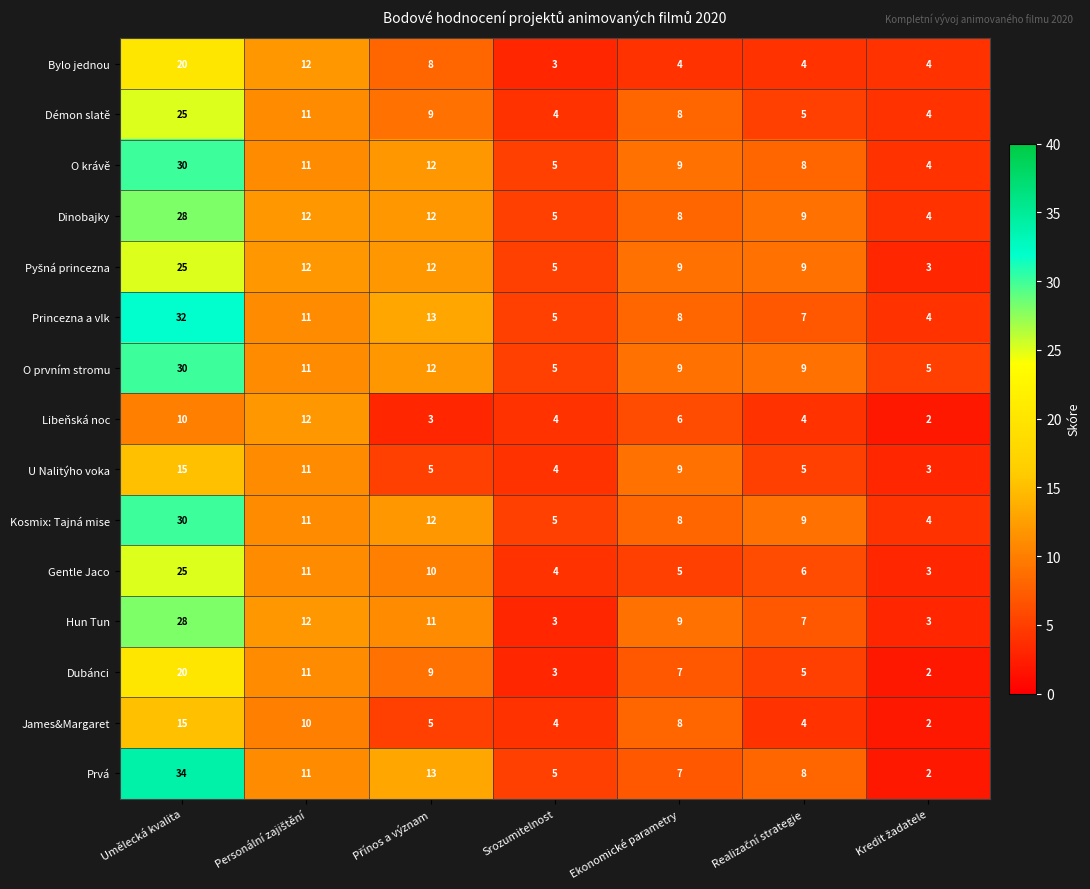

Where is James&Margaret nearest to the value 8?

Ekonomické parametry